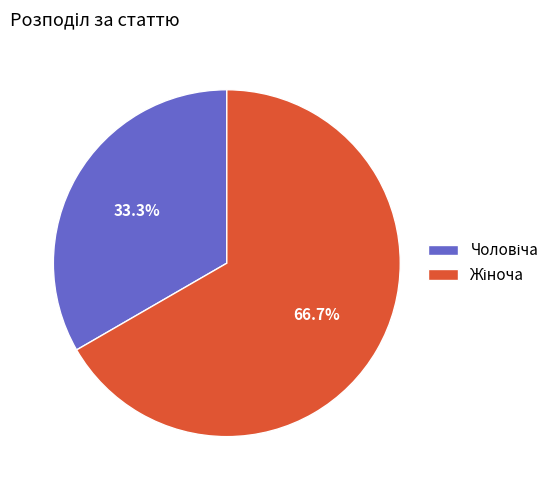

Is there a majority slice in this chart?

Yes